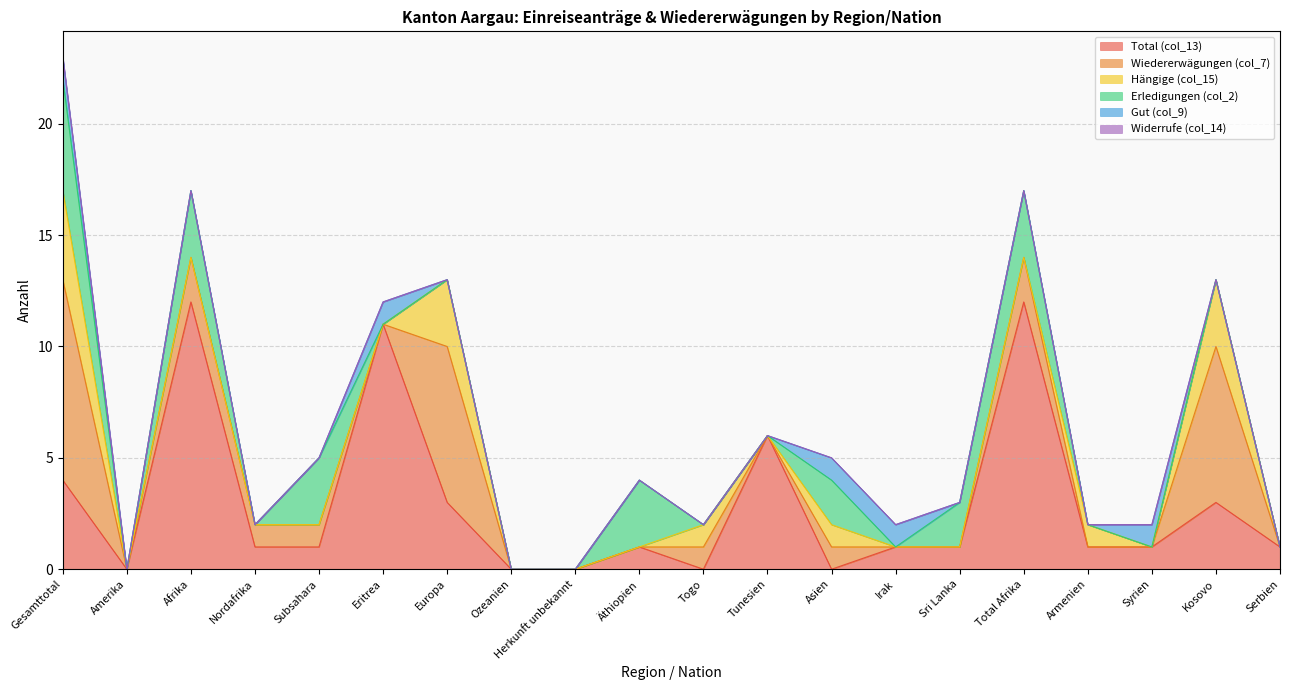

How many data points does each series have?

20